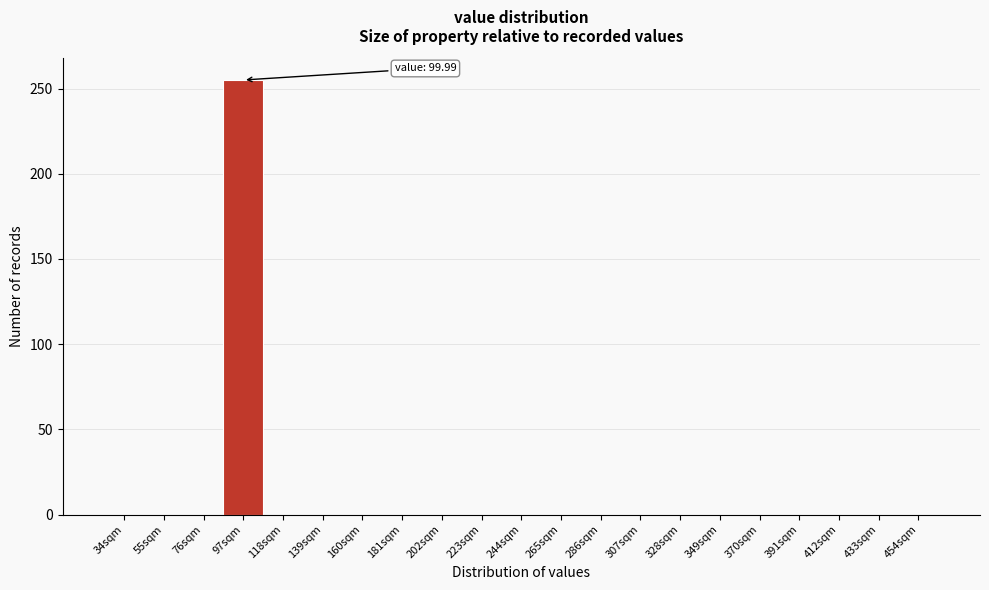

Reading left to right, what are all the values shown in this chart?

34sqm=0	55sqm=0	76sqm=0	97sqm=255	118sqm=0	139sqm=0	160sqm=0	181sqm=0	202sqm=0	223sqm=0	244sqm=0	265sqm=0	286sqm=0	307sqm=0	328sqm=0	349sqm=0	370sqm=0	391sqm=0	412sqm=0	433sqm=0	454sqm=0